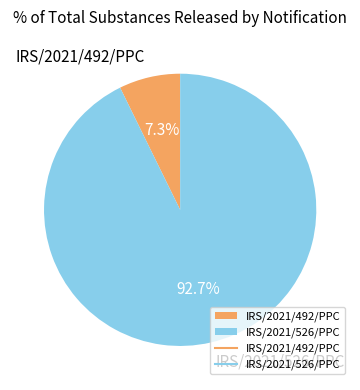

True or false: IRS/2021/492/PPC accounts for 1% of the total.

False